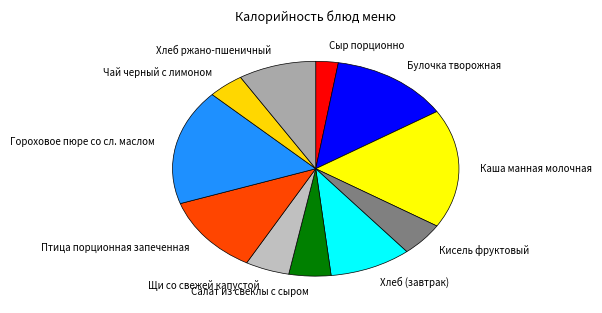

Which slice is the smallest?

Сыр порционно